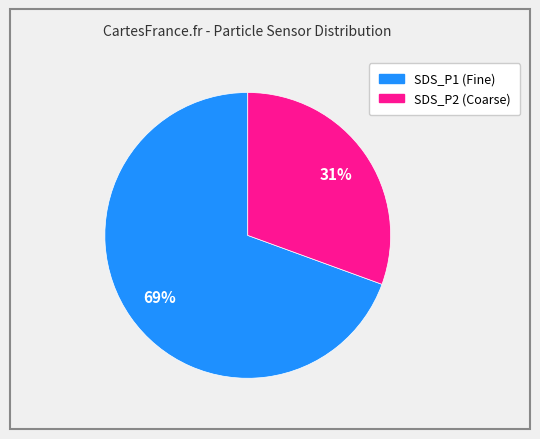

Does any single category account for the majority?

Yes